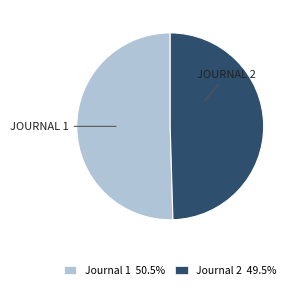

Do Journal 2 49.5% and Journal 1 50.5% together represent more than half of the pie?

Yes